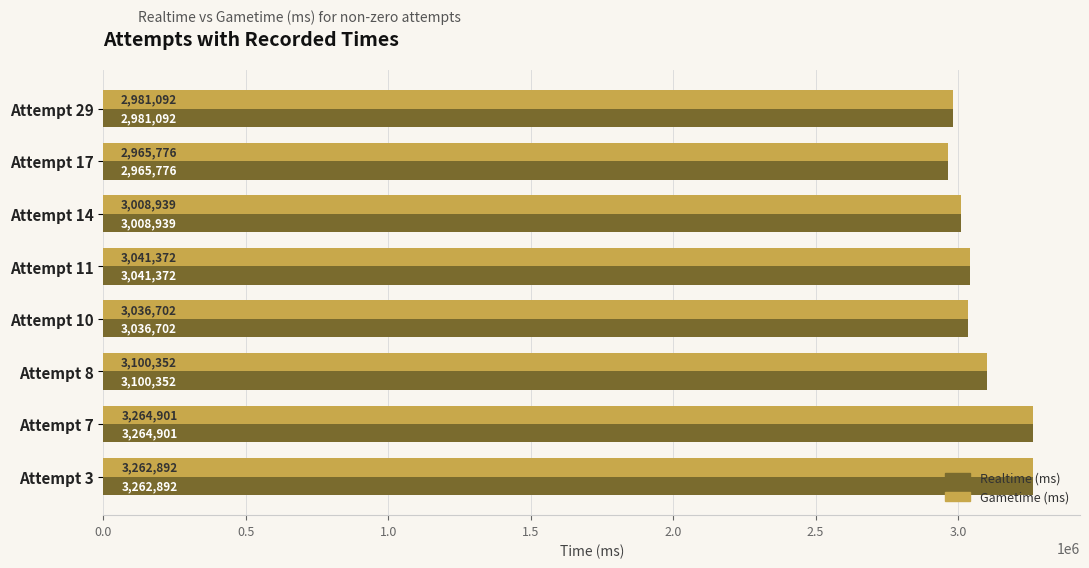

Read the Realtime (ms) value at Attempt 29, to the nearest 10.

2981090